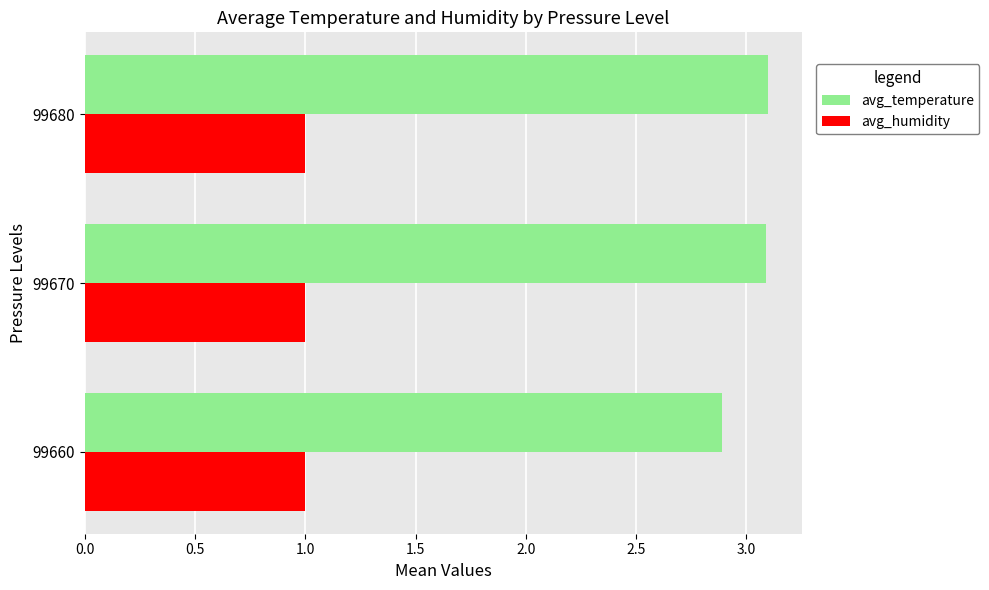

What is the sum of all avg_temperature values?

9.1